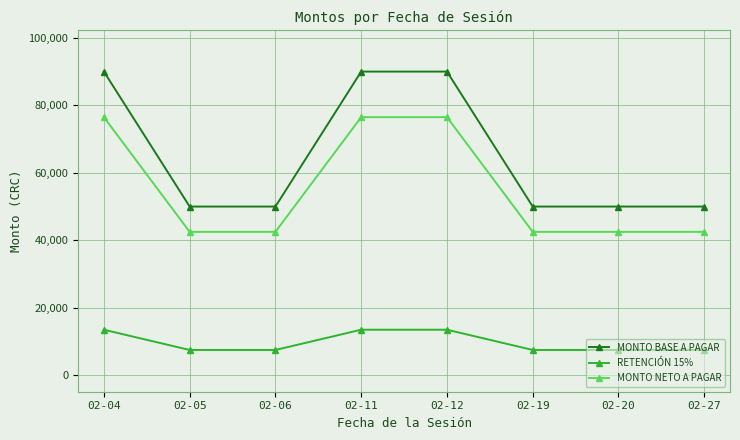

What is the approximate value of RETENCIÓN 15% at 02-20, to the nearest 100?

7500